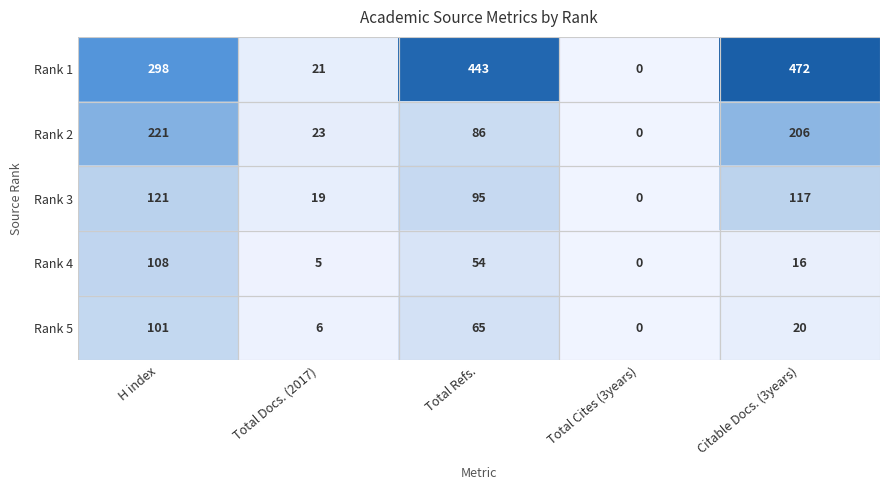

What is the maximum value shown in the chart?

472